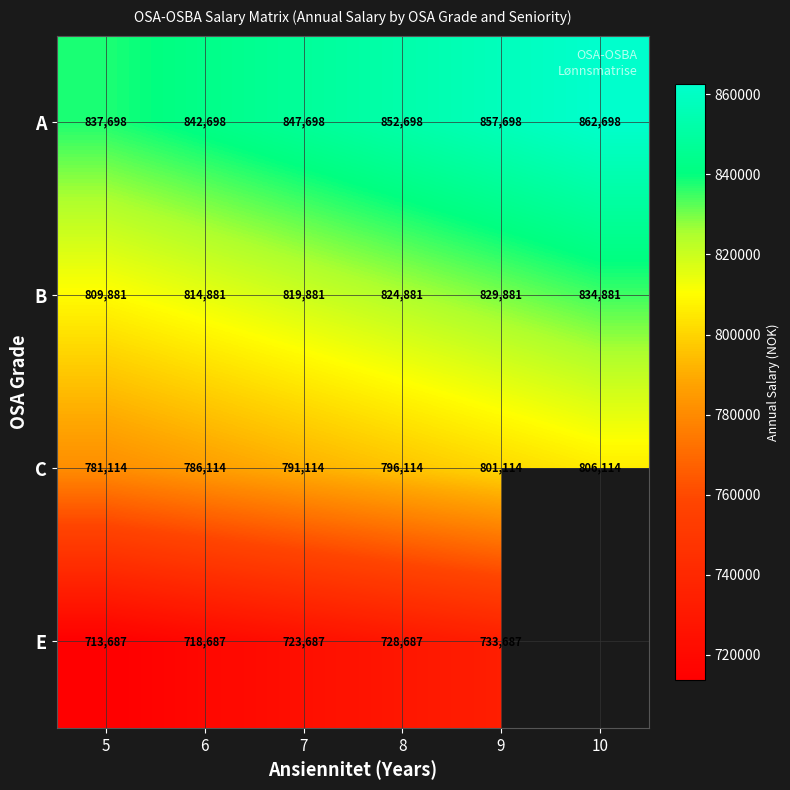

At which label is C closest to 793614?

7